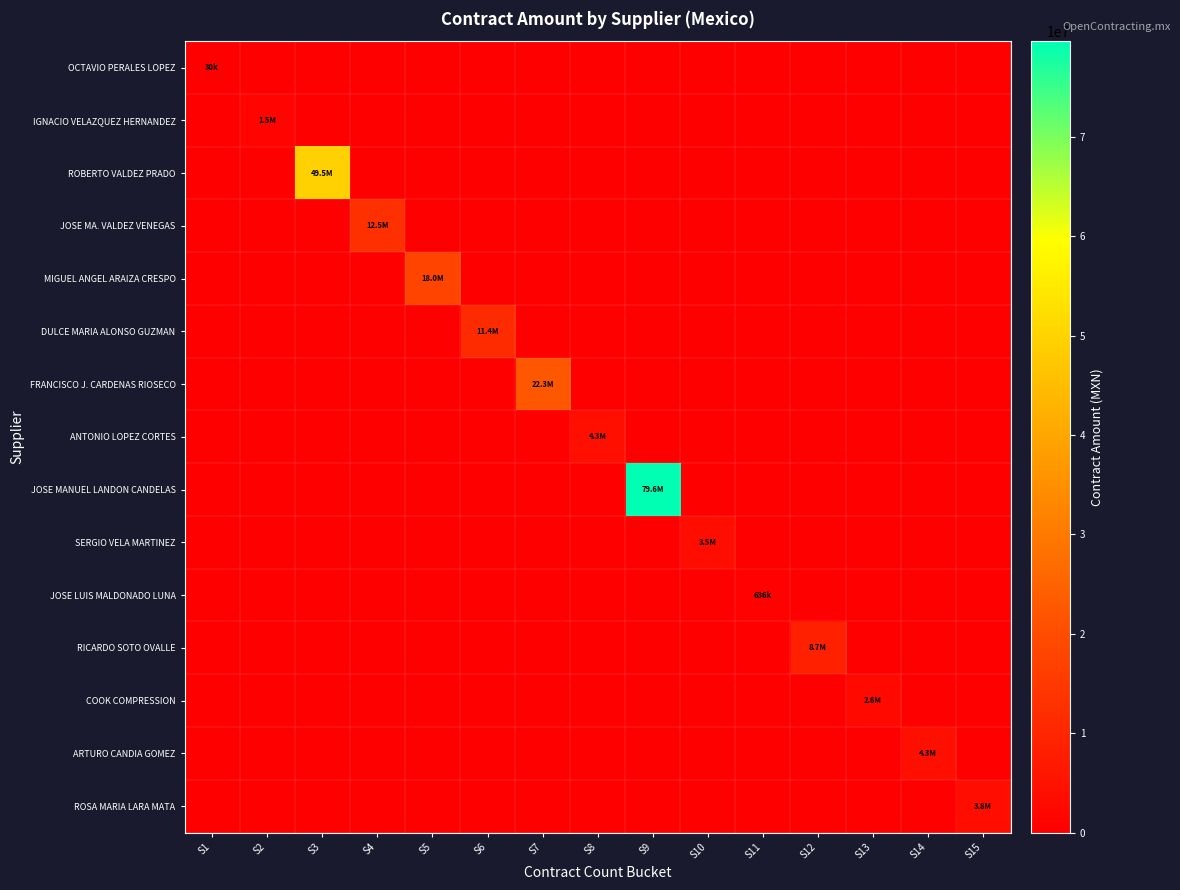

Which has a higher value, S14 or S8?

S14